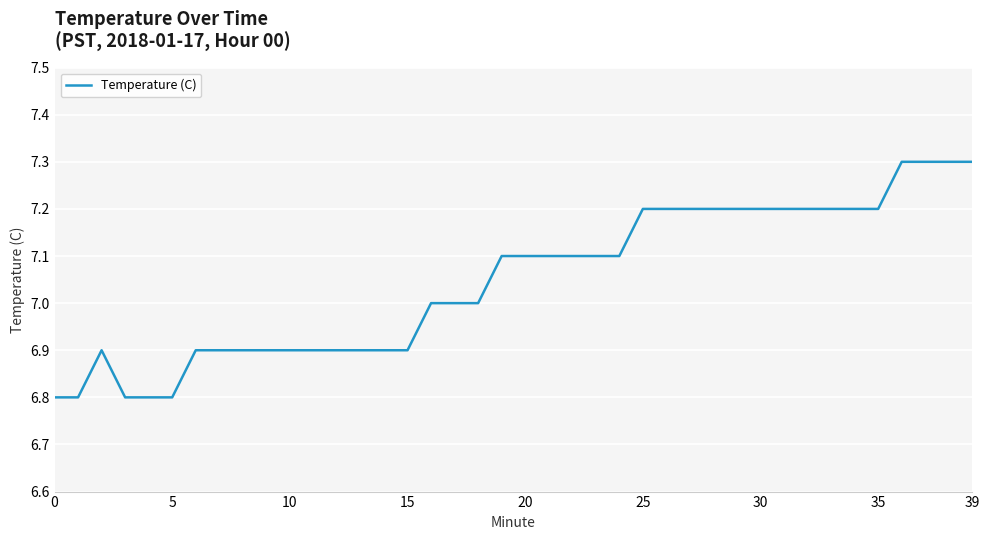

What is the minimum value shown in the chart?

6.8